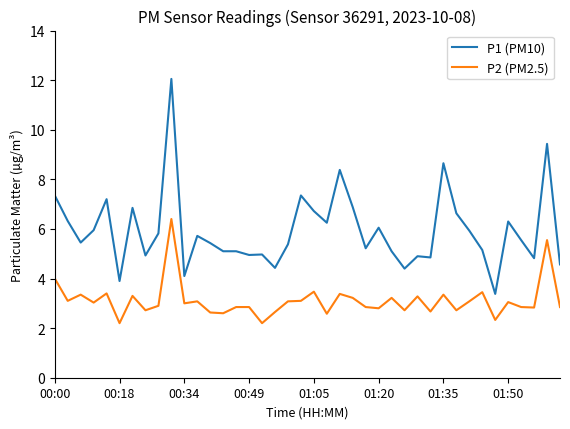

What is the average value of the P1 (PM10) series?

5.9